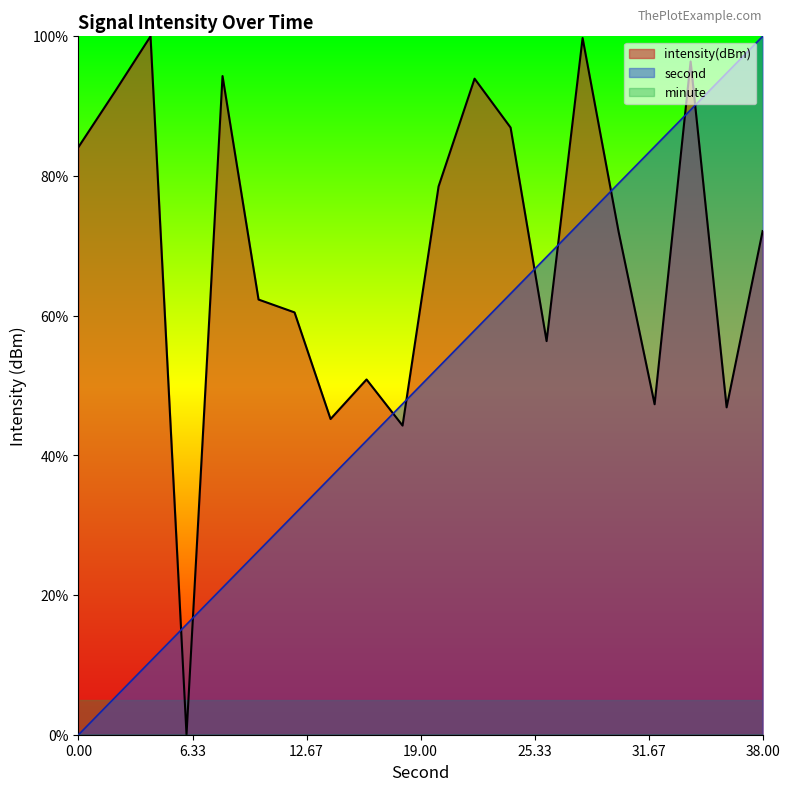

True or false: second has more than 0 points higher than both neighbors.

False